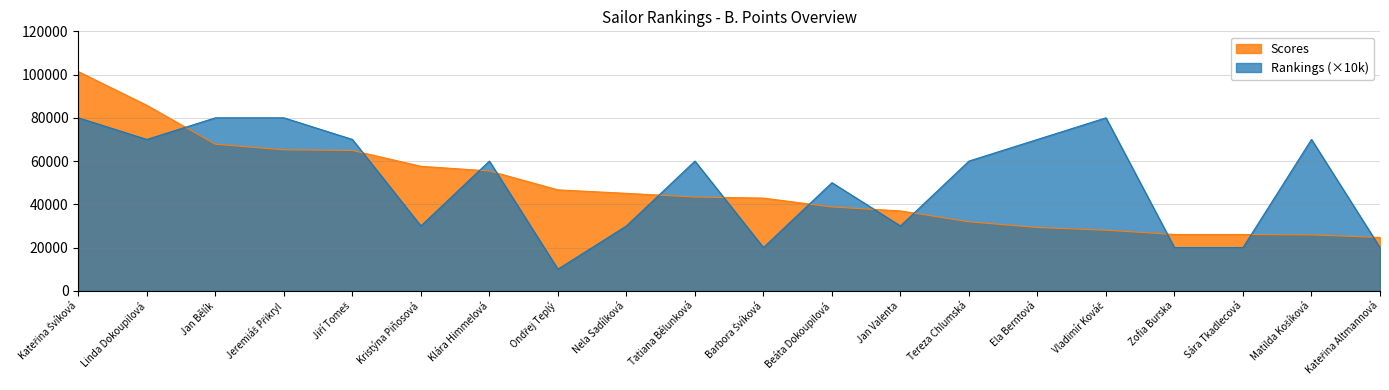

What is the difference between the Rankings values at Ondřej Teplý and Tereza Chlumská?

50000